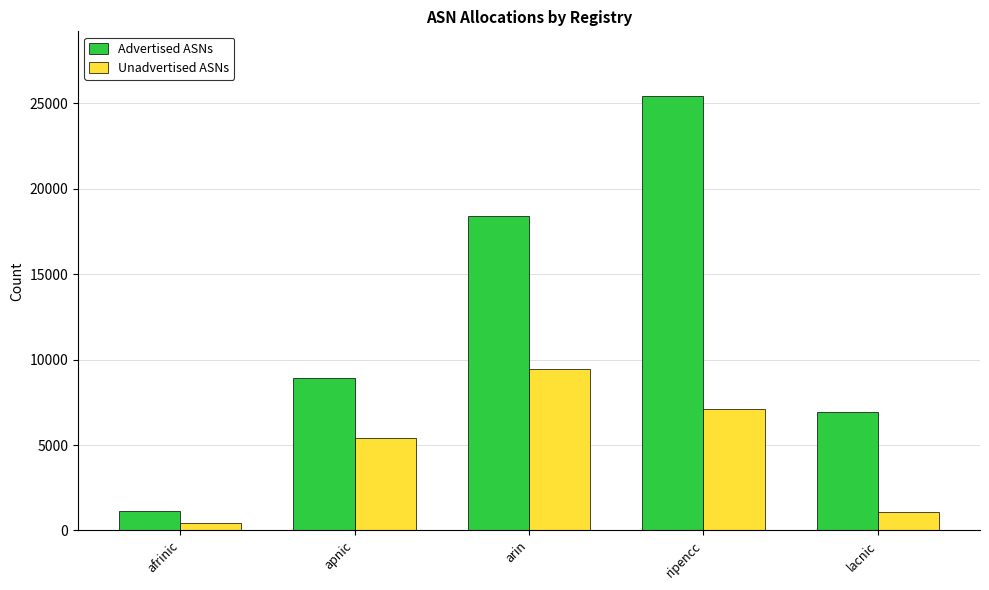

Reading right to left, what are all the values shown in this chart?

Advertised ASNs: 6912	25411	18388	8909	1146
Unadvertised ASNs: 1081	7113	9462	5400	433